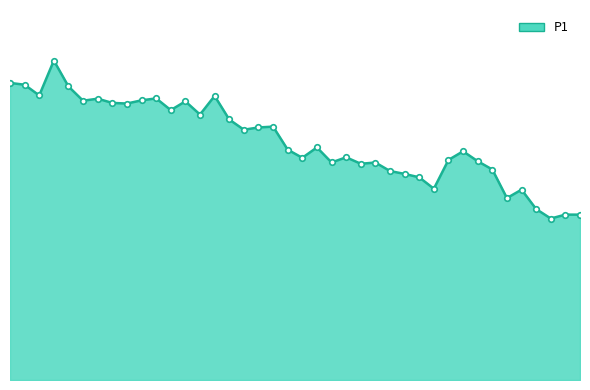

Rank the categories by value from highest to lowest.

00:07, 00:00, 00:02, 00:10, 00:05, 00:34, 00:24, 00:14, 00:22, 00:12, 00:29, 00:17, 00:19, 00:27, 00:31, 00:36, 00:46, 00:41, 00:39, 00:53, 00:48, 01:30, 00:58, 00:51, 01:27, 01:32, 00:56, 01:03, 01:01, 01:40, 01:06, 01:08, 01:11, 01:21, 01:45, 01:43, 01:48, 01:53, 01:56, 01:50